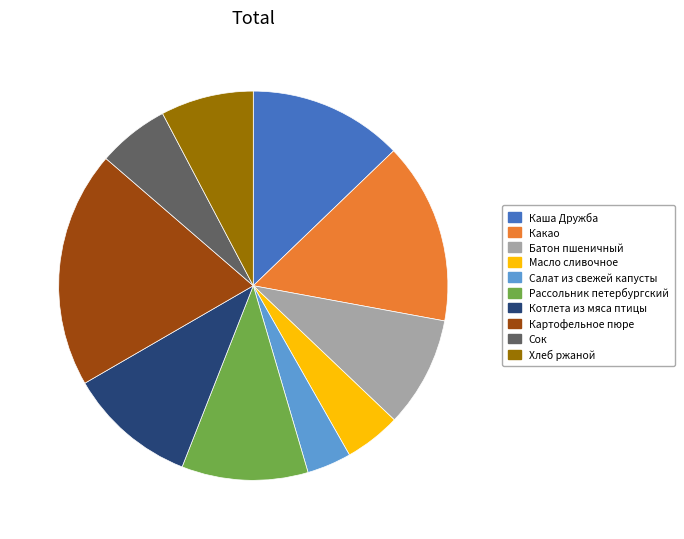

Which has a higher value, Хлеб ржаной or Какао?

Какао